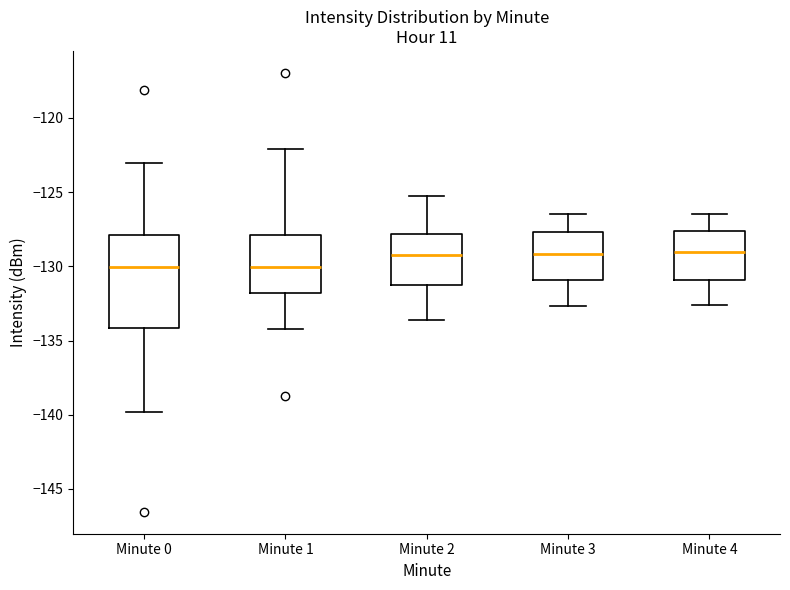

Reading left to right, transcribe this box plot: for each box, give where its median line is, the range the box spans, and where its two whiskers end, as read against the y-axis. The values are not printed on the chart, so give them approximately, as read against the axis.

Minute 0: median -130.0, box -134.0 to -128.0, whiskers -140.0 to -123.0
Minute 1: median -130.0, box -132.0 to -128.0, whiskers -134.0 to -122.0
Minute 2: median -129.0, box -131.0 to -128.0, whiskers -133.5 to -125.5
Minute 3: median -129.0, box -131.0 to -127.5, whiskers -132.5 to -126.5
Minute 4: median -129.0, box -131.0 to -127.5, whiskers -132.5 to -126.5